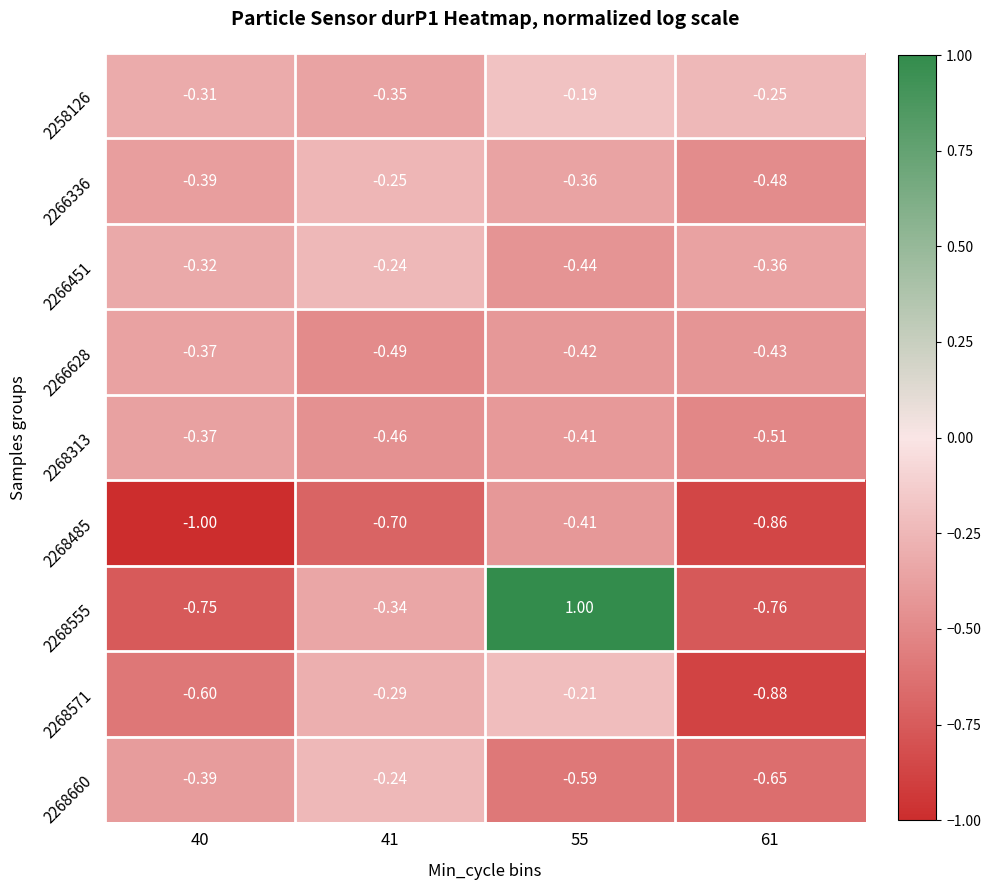

Is the value of 2258126 at 41 greater than the value of 2266628 at 61?

Yes